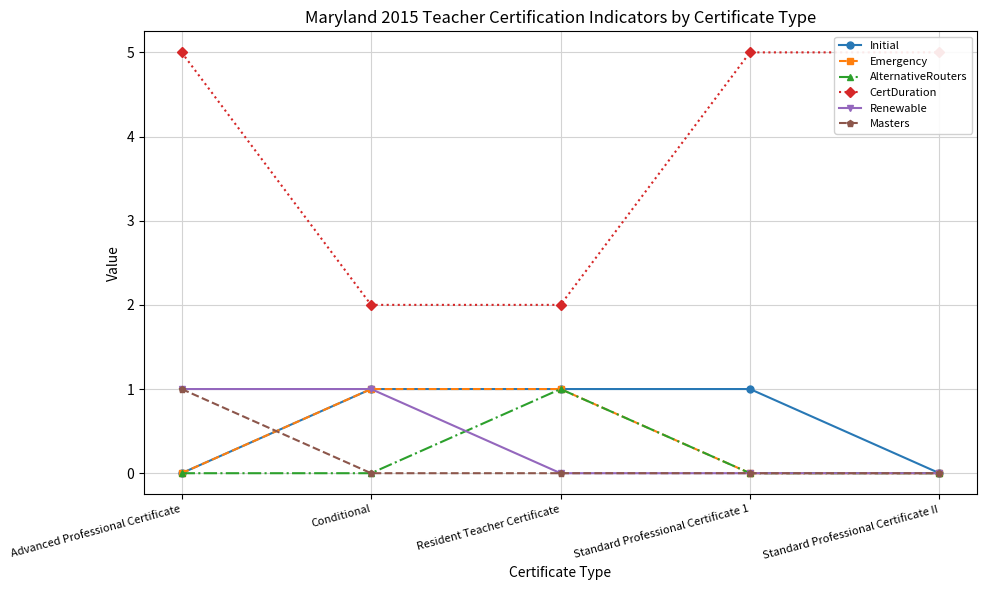

What is the sum of all CertDuration values?

19